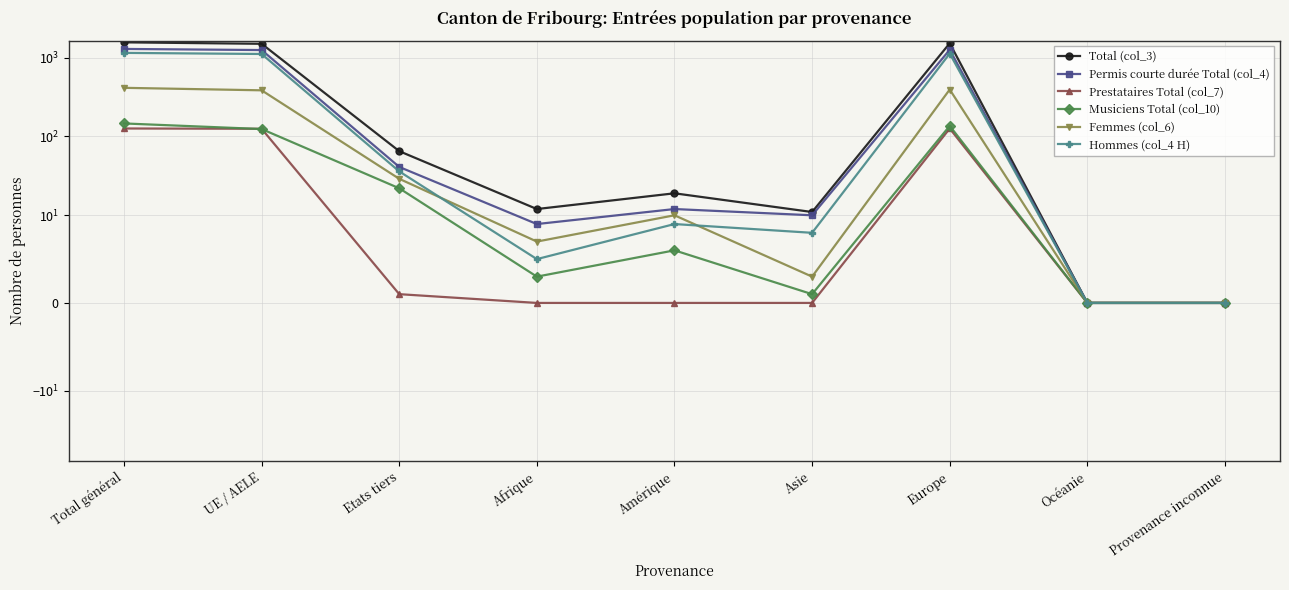

Reading left to right, extract all data points from this chart.

Total (col_3): 1558	1493	65	12	19	11	1516	0	0
Permis courte durée Total (col_4): 1285	1244	41	9	12	10	1254	0	0
Prestataires Total (col_7): 126	125	1	0	0	0	126	0	0
Musiciens Total (col_10): 146	124	22	3	6	1	136	0	0
Femmes (col_6): 413	384	29	7	10	3	393	0	0
Hommes (col_4 H): 1145	1109	36	5	9	8	1123	0	0